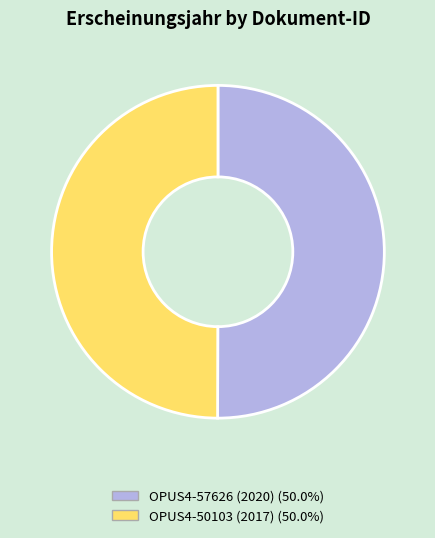

Approximately how many times larger is the value at OPUS4-50103 (2017) compared to OPUS4-57626 (2020)?

1.0